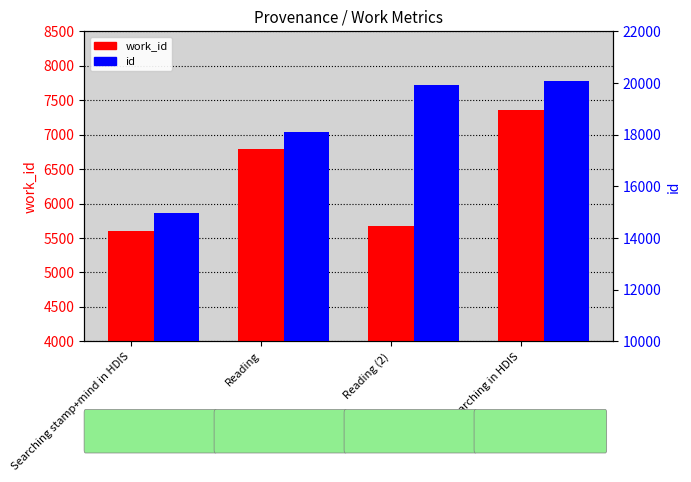

What is the total value across all series at Reading (2)?

25594